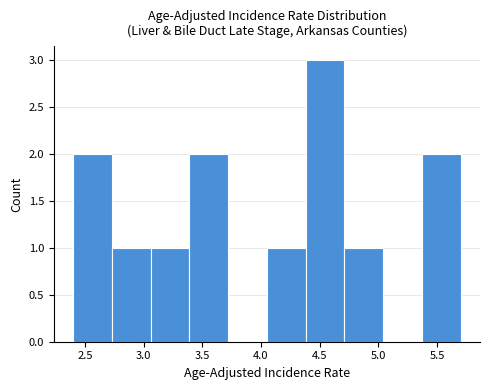

How tall is the bar that spans 2.73 to 3.06 on the x-axis? Neither the bar edges nor the heights are printed on the chart, so give them approximately, as read against the axes.

1